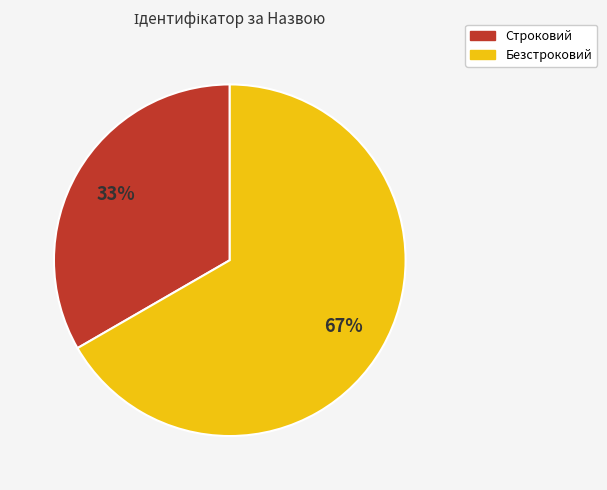

Which slice is the smallest?

Строковий